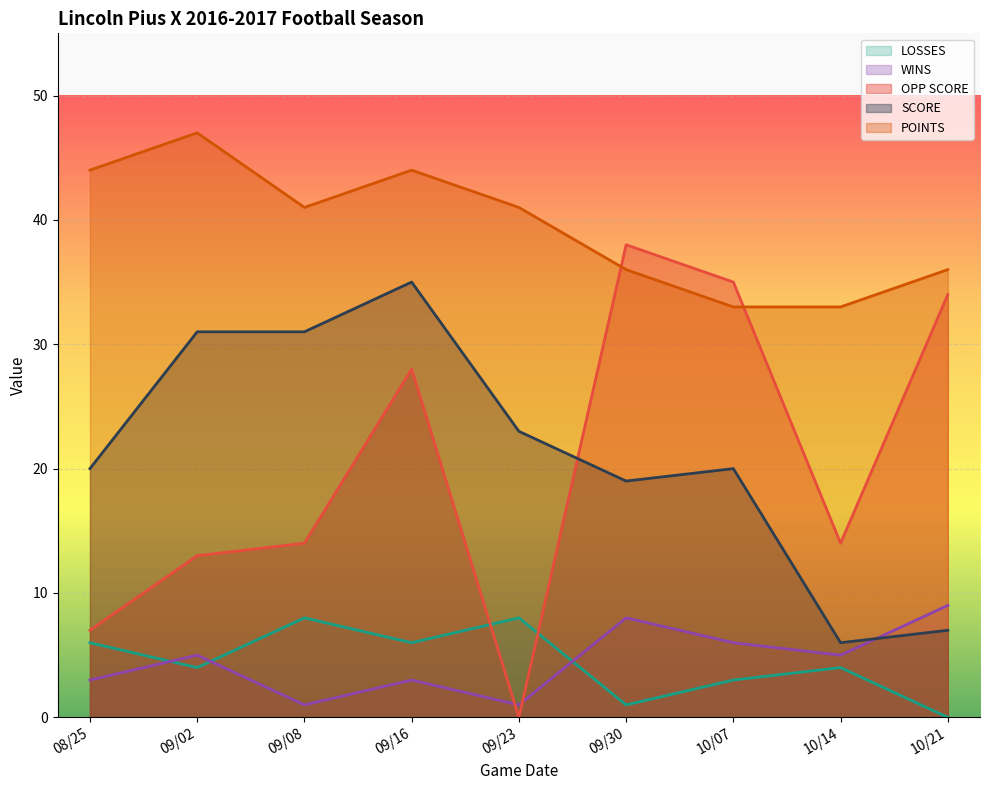

What is the label of the 5th point from the left?

09/23